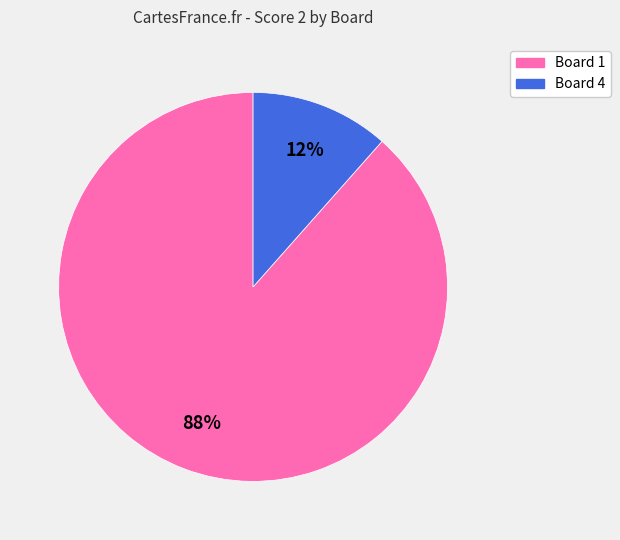

Is there a majority slice in this chart?

Yes